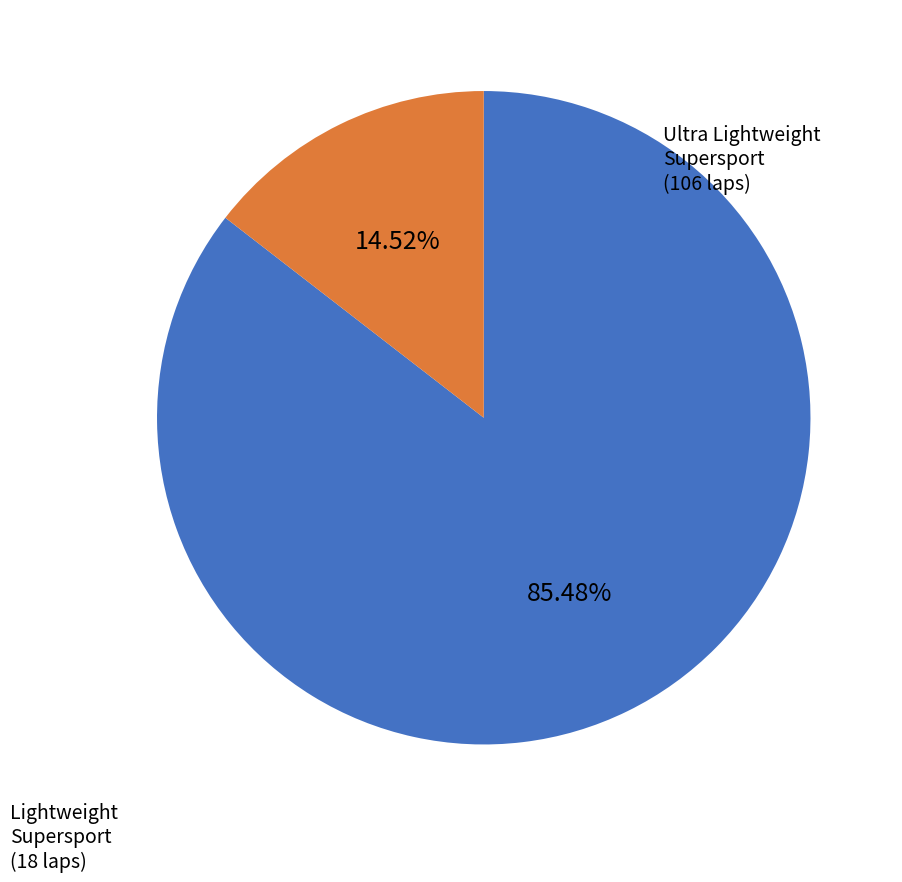

How many segments does this pie chart have?

2